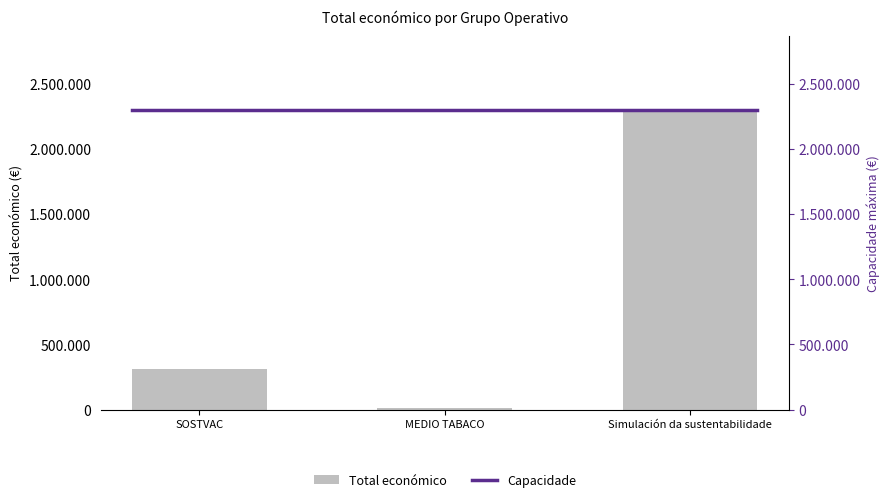

The chart shows a value of 98975 at SOSTVAC. True or false?

False